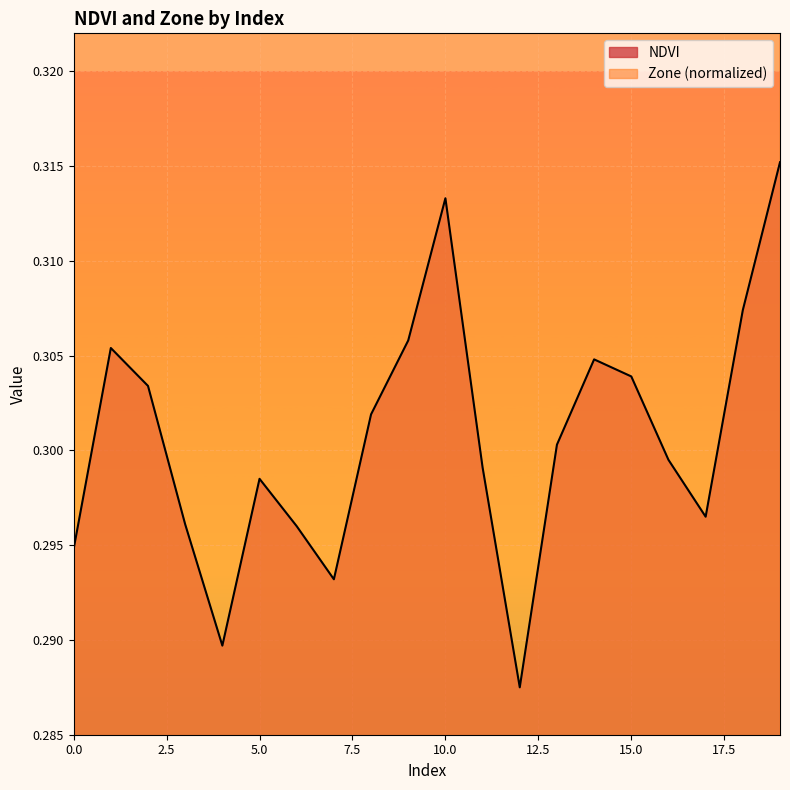

Reading left to right, transcribe all the data shown in this chart.

NDVI: 0=0.3	1=0.3	2=0.3	3=0.3	4=0.3	5=0.3	6=0.3	7=0.3	8=0.3	9=0.3	10=0.3	11=0.3	12=0.3	13=0.3	14=0.3	15=0.3	16=0.3	17=0.3	18=0.3	19=0.3
Zone: 0=0.4	1=0.5	2=0.4	3=0.4	4=0.4	5=0.4	6=0.4	7=0.4	8=0.4	9=0.5	10=0.6	11=0.4	12=0.4	13=0.4	14=0.5	15=0.4	16=0.4	17=0.4	18=0.5	19=0.6